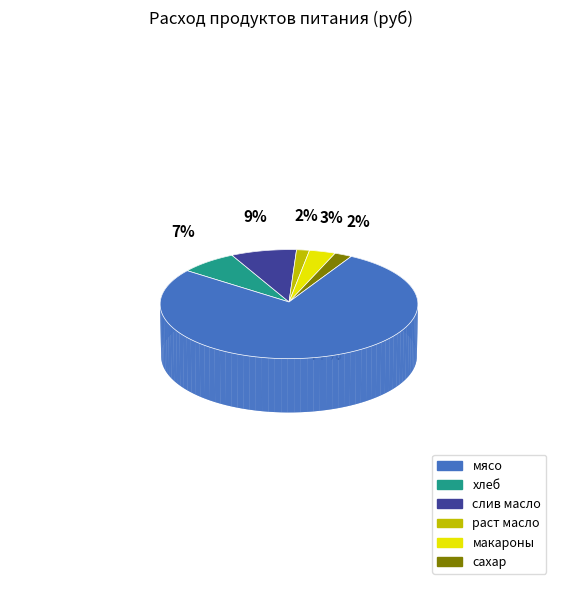

Which slice is the smallest?

раст масло